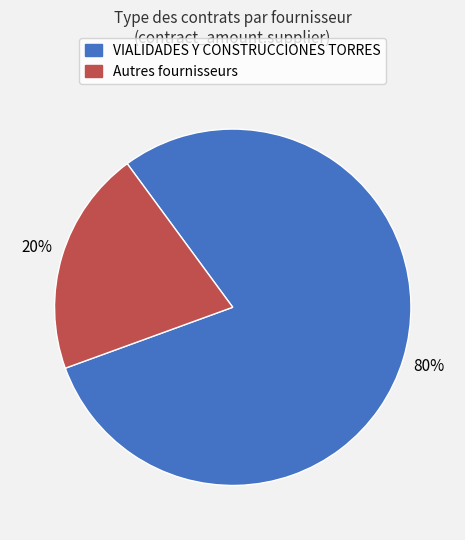

Count the number of slices in the pie.

2